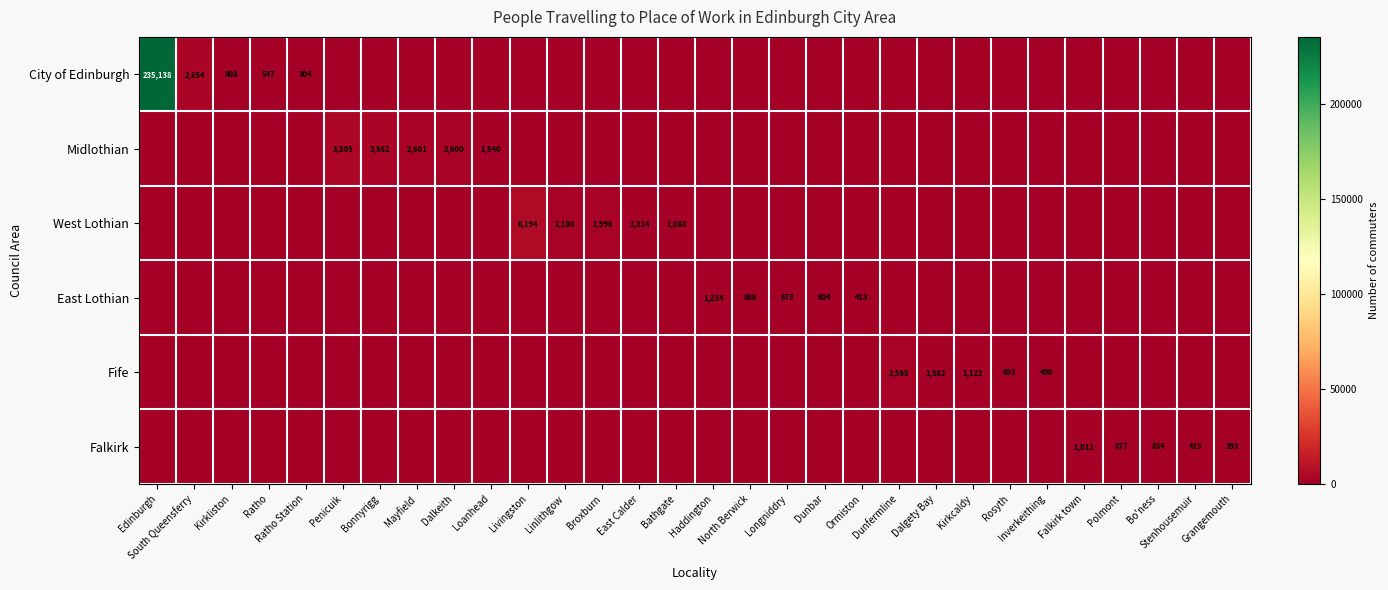

Is it true that Midlothian equals 3518 at Mayfield?

False